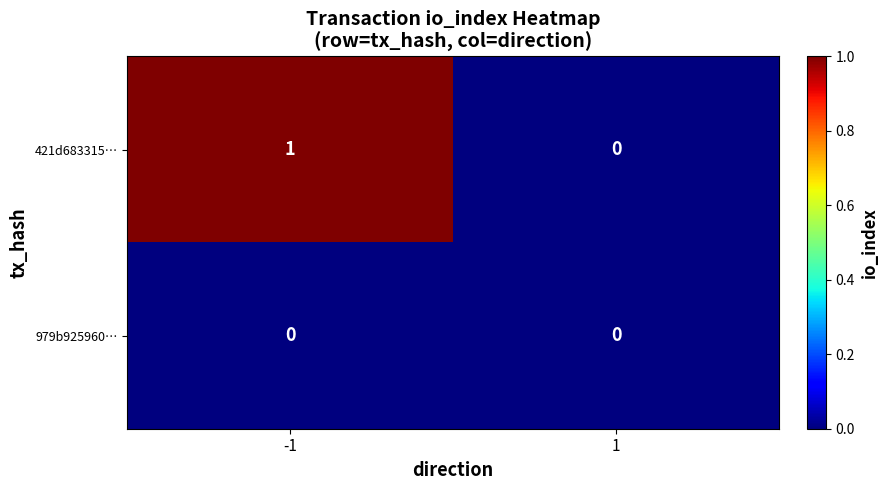

Reading left to right, what are all the values shown in this chart?

421d683315…: 1	0
979b925960…: 0	0